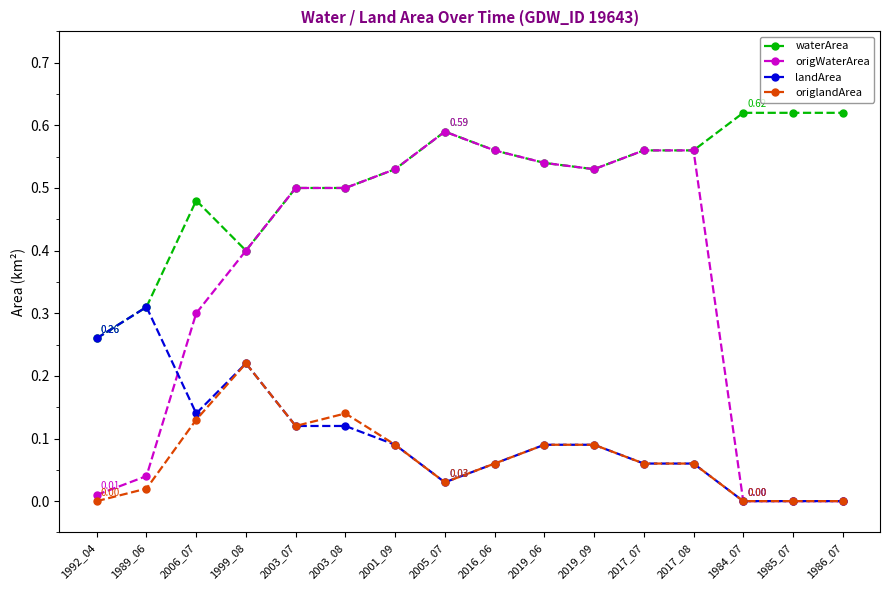

Is the value of landArea at 2001_09 greater than the value of waterArea at 2003_07?

No